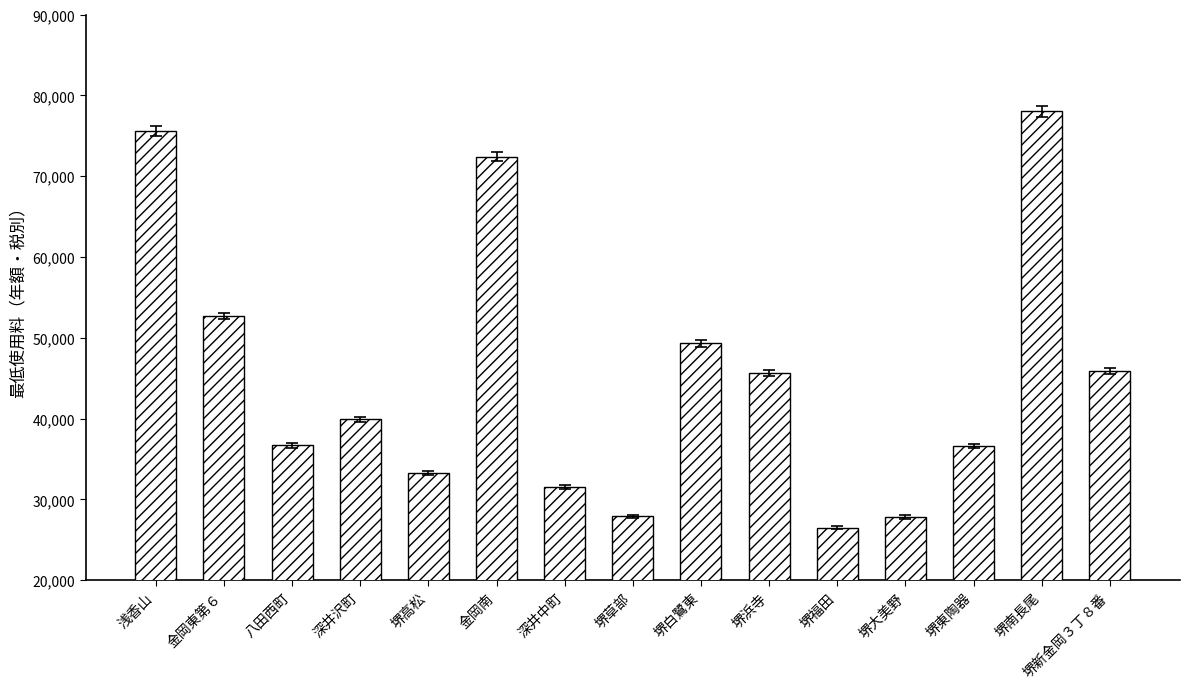

What is the change in value from 金岡東第６ to 堺草部?

-24800